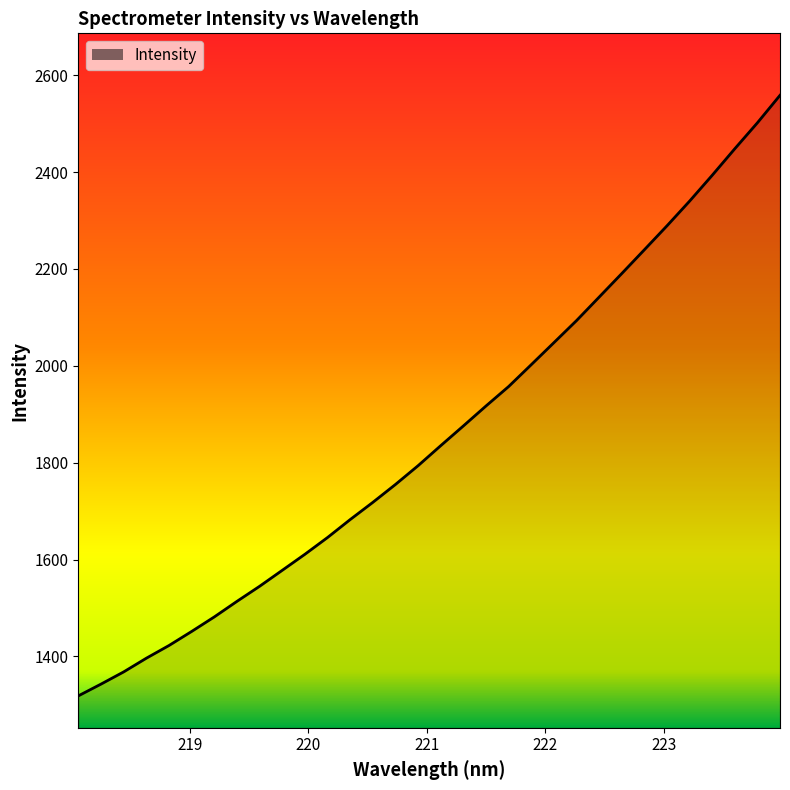

What is the difference between the maximum and minimum values?

1239.8